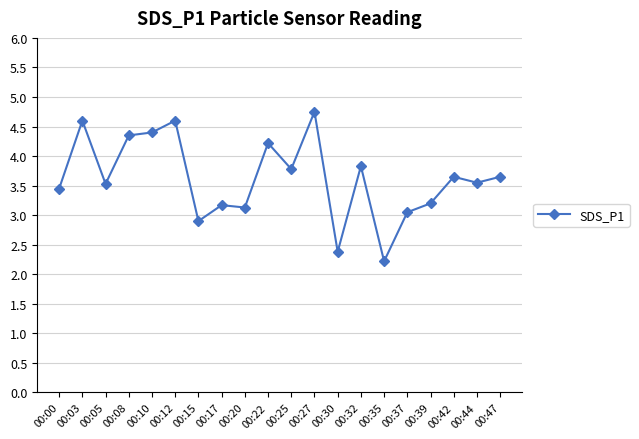

True or false: there are more than 2 points higher than both neighbors.

True